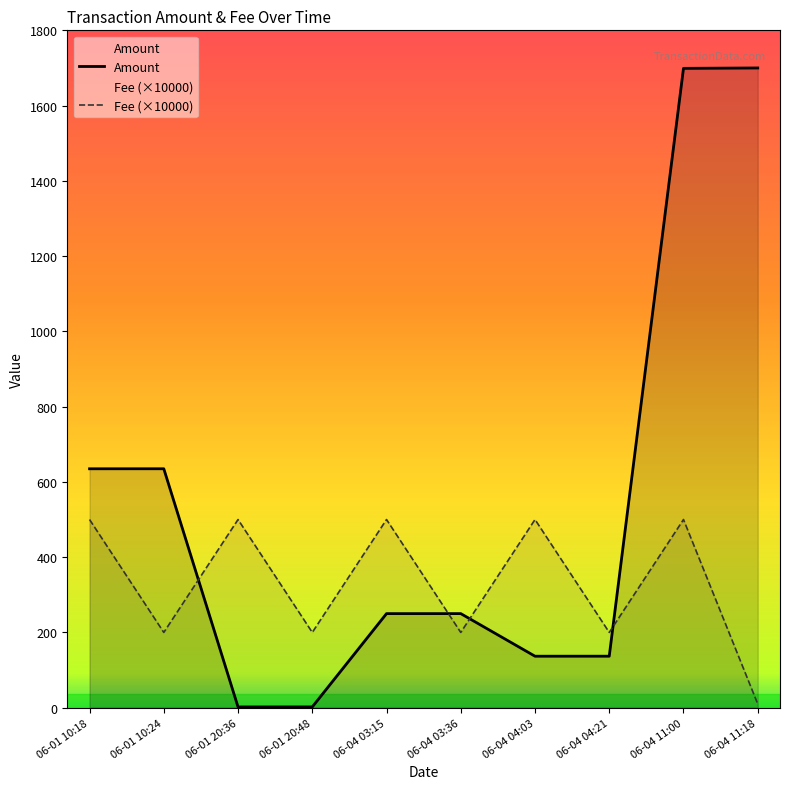

The value of Amount at 06-04 11:18 is 536.9. True or false?

False